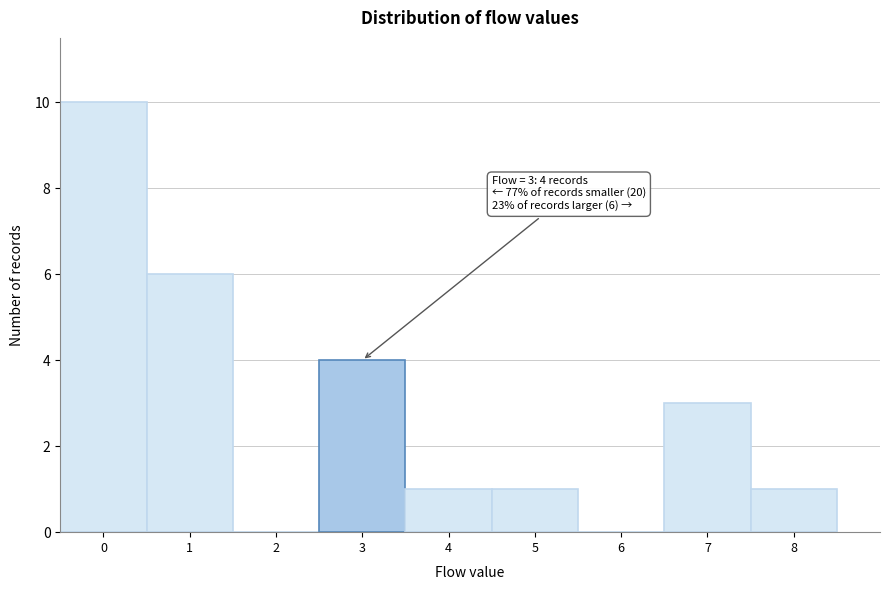

Over which range of the x-axis is the bar tallest?

-0.5 to 0.5